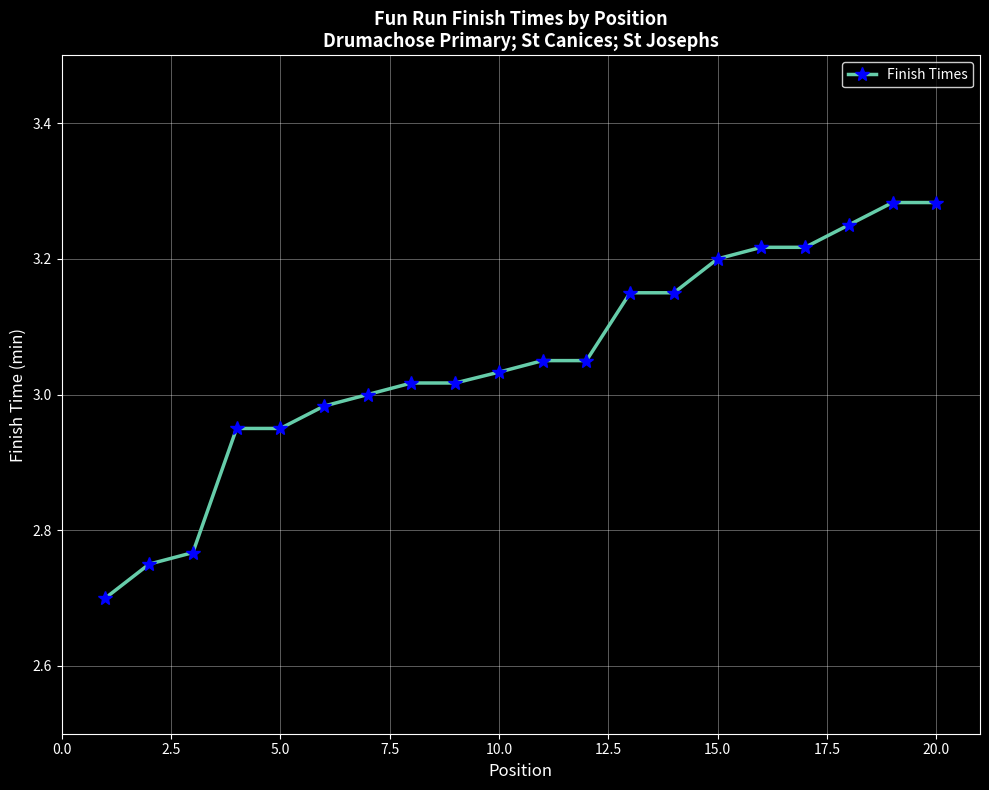

What is the difference between the maximum and minimum values?

0.6